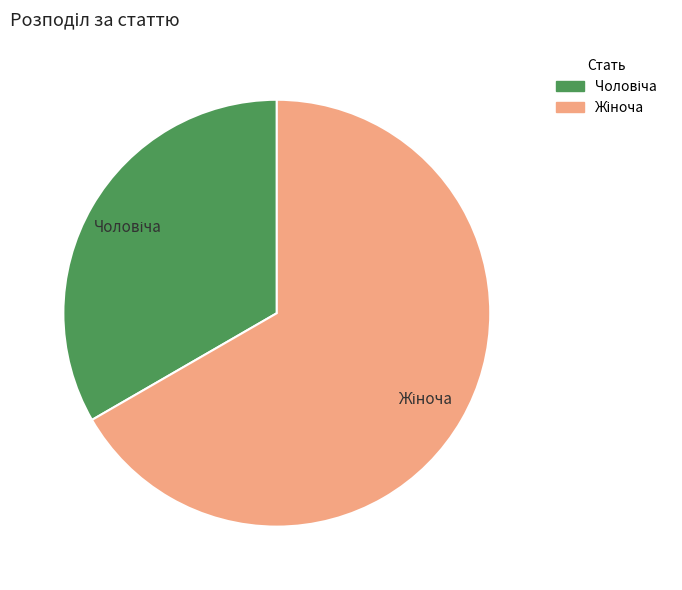

Is there any slice that represents more than half of the pie?

Yes